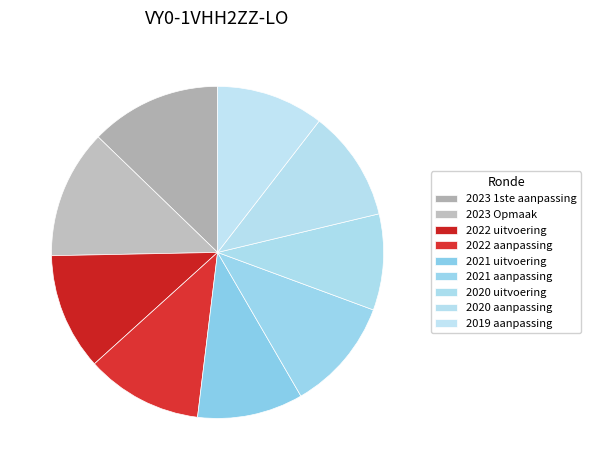

Count the number of slices in the pie.

9